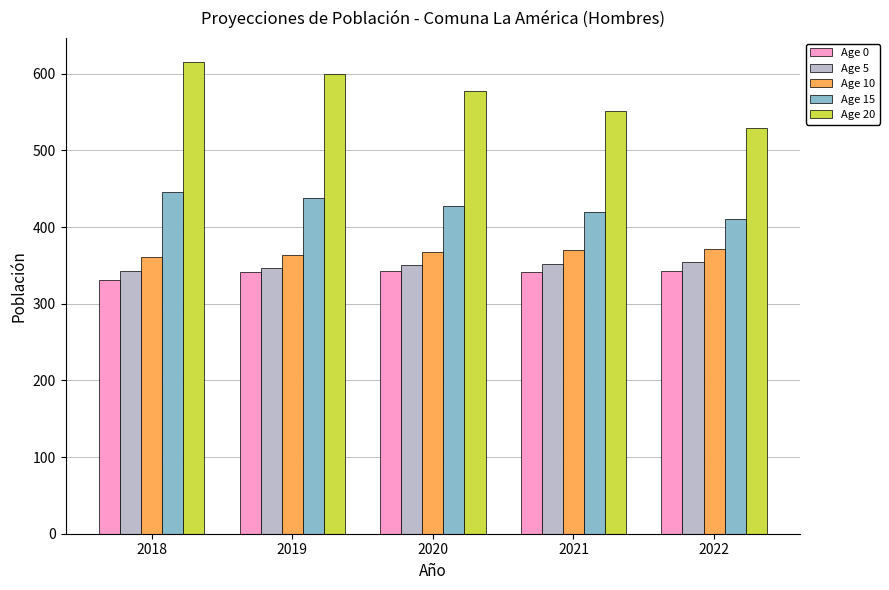

Read the Age 10 value at 2020, to the nearest 5.

365